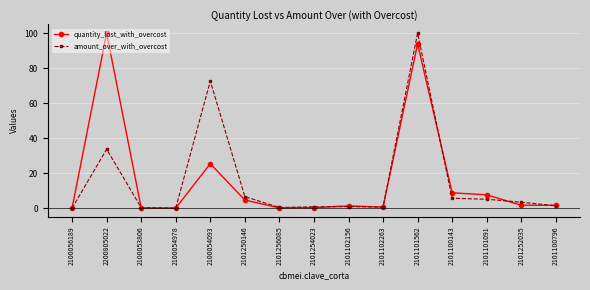

What is the label of the 11th point from the left?

2101101562